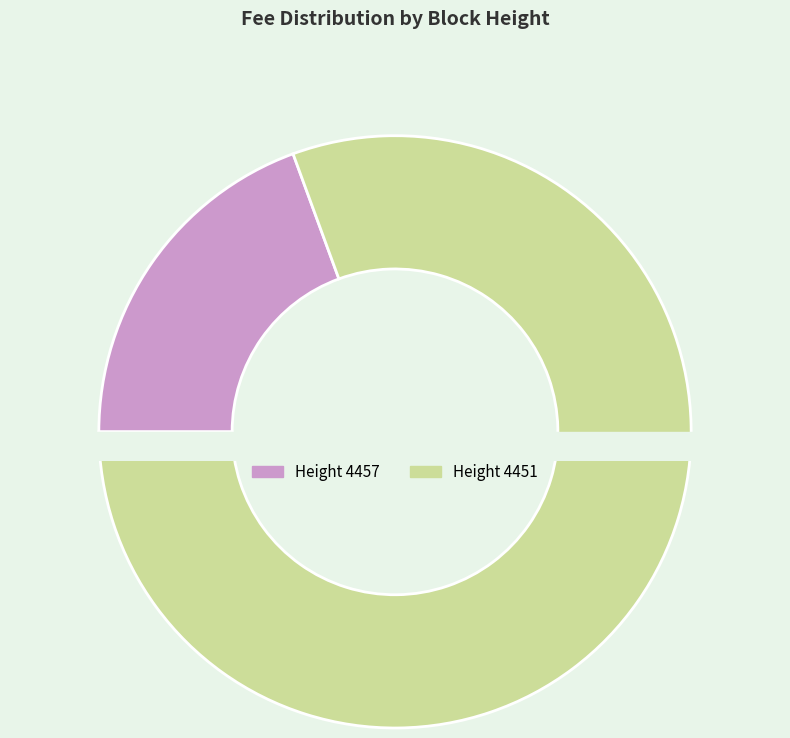

Does any single category account for the majority?

Yes